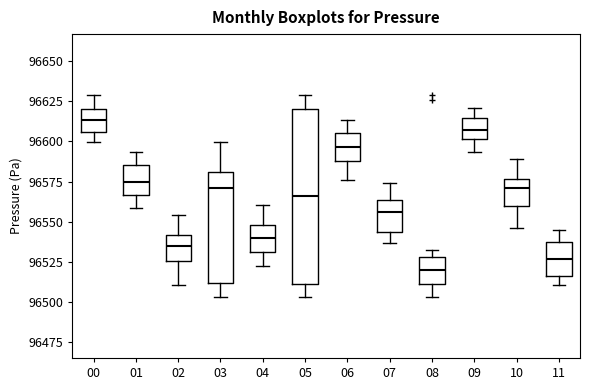

Comparing the boxes themselves (not the whiskers), which one is the tallest?

05